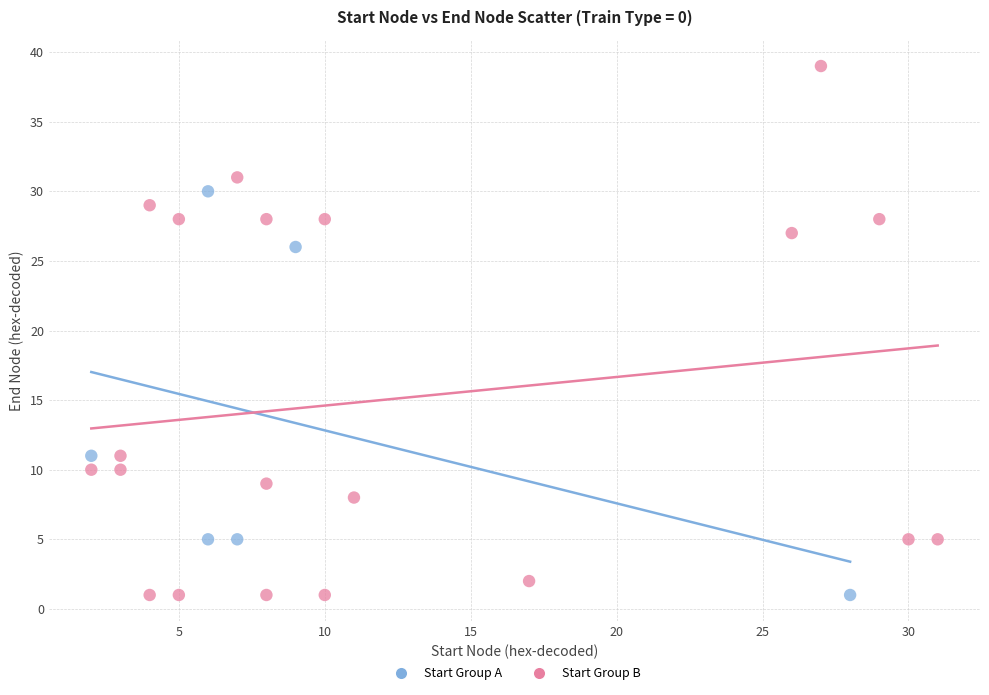

Which series reaches the maximum Y coordinate?

Start Group B